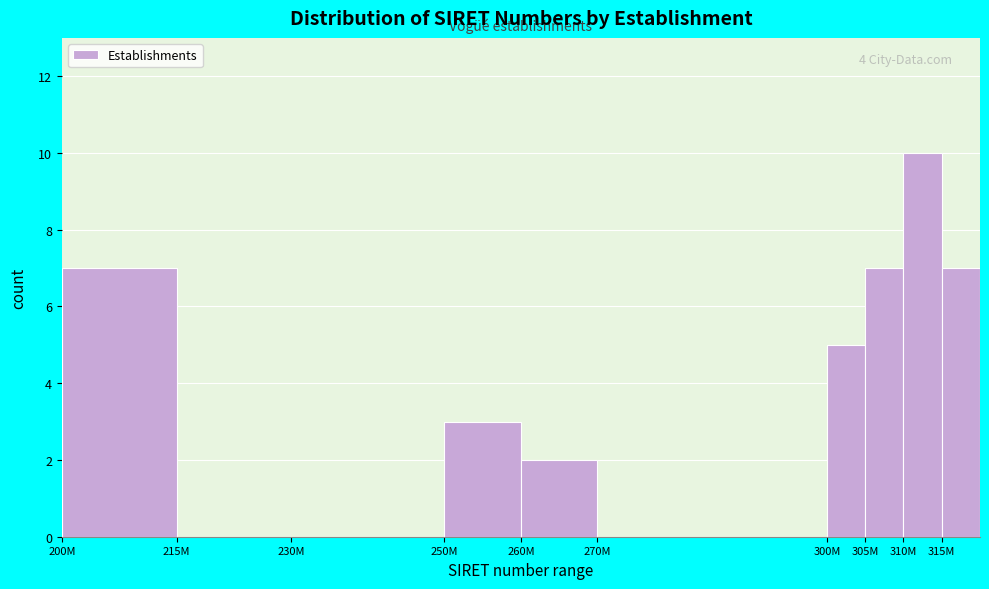

Reading left to right, extract all data points from this chart.

200M=7	215M=0	230M=0	250M=3	260M=2	270M=0	300M=5	305M=7	310M=10	315M=7